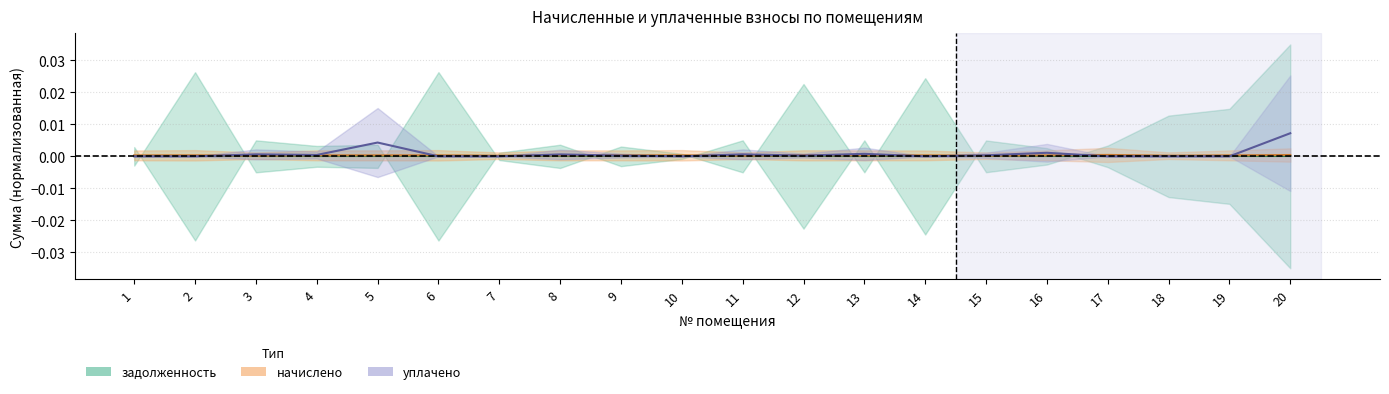

True or false: начислено has a value of 0.0 at 15.

True